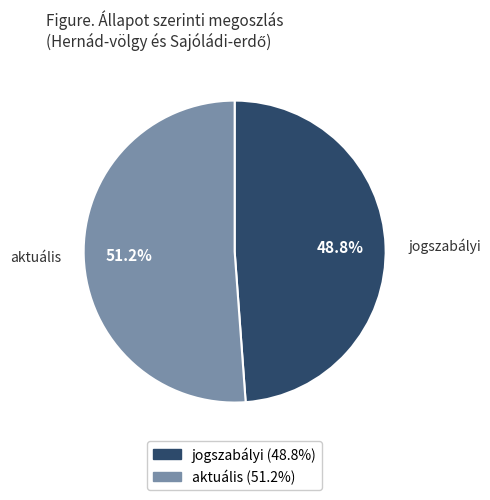

Rank the categories by value from highest to lowest.

aktuális, jogszabályi